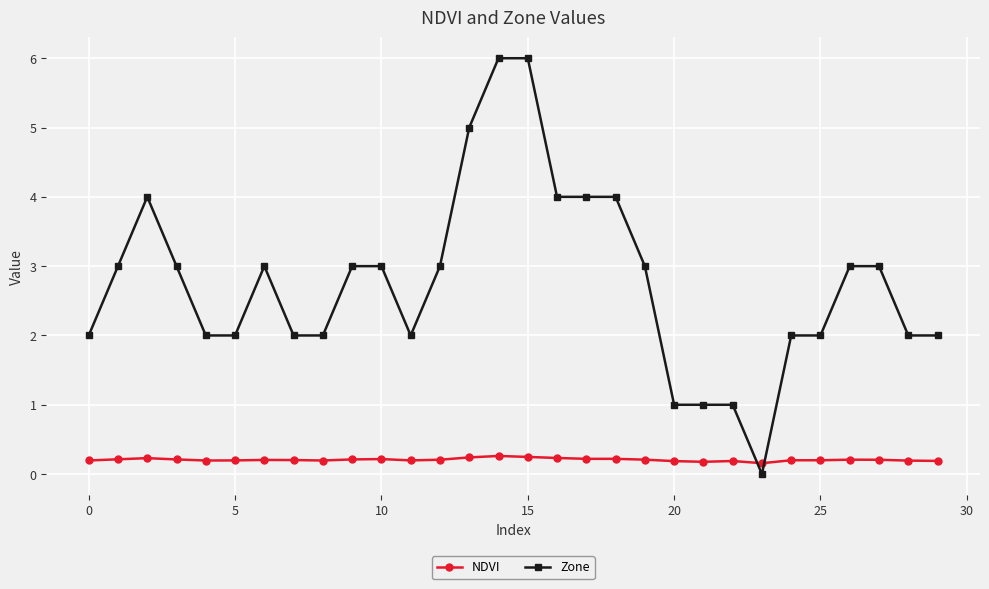

Which series has the largest total across all categories?

Zone